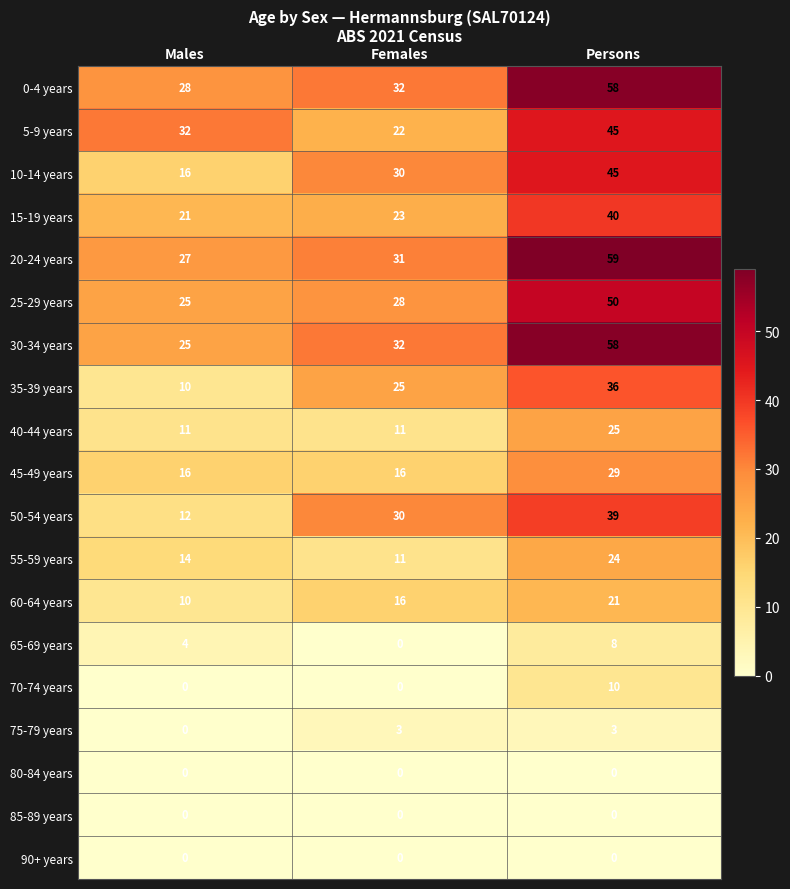

What is the average value of the 5-9 years series?

33